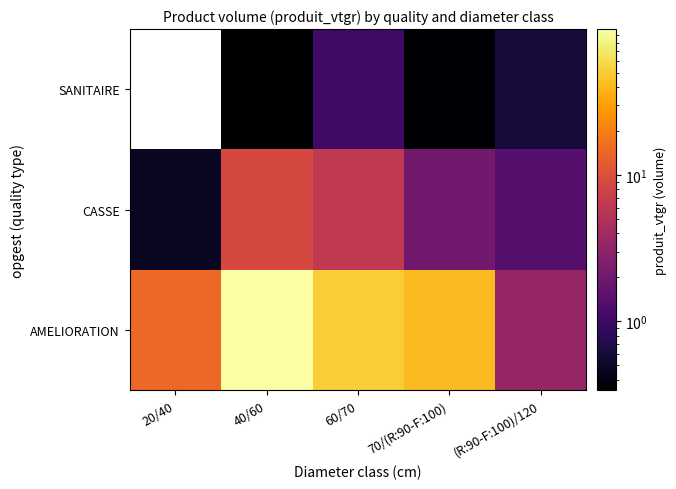

What is the average value of the CASSE series?

3.8